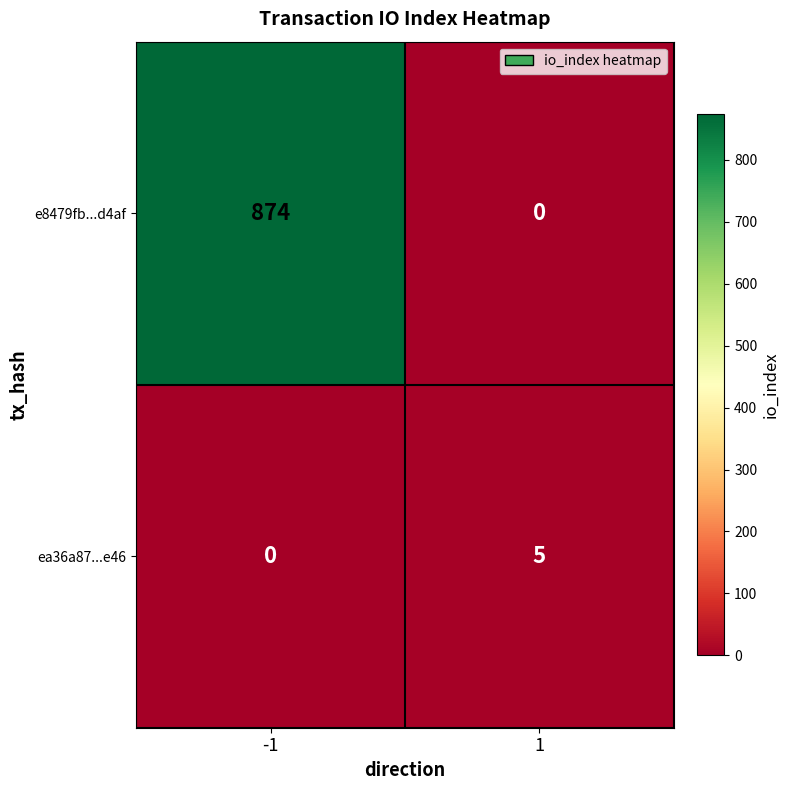

Rank the categories by ea36a87...e46 value from highest to lowest.

1, -1